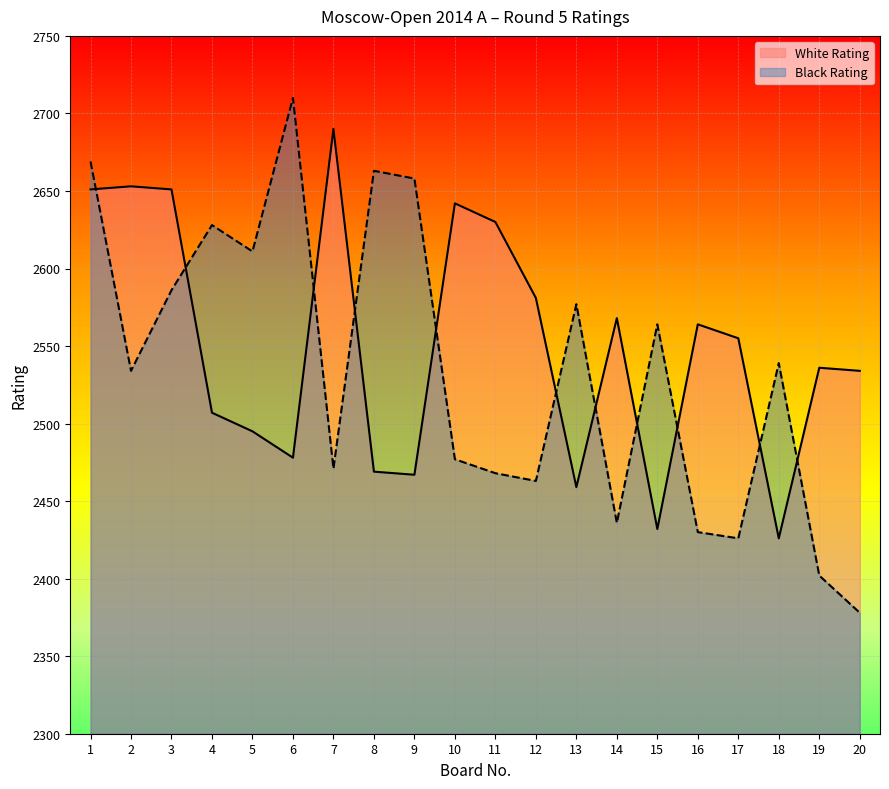

What is the difference between the second highest and second lowest values in the White Rating series?

221